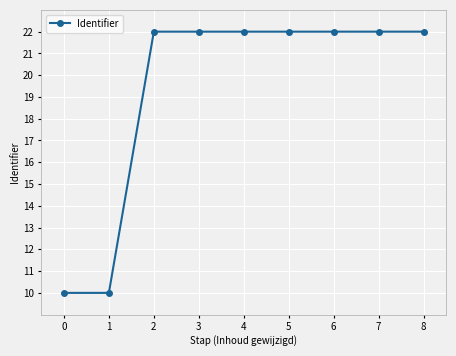

What is the maximum value shown in the chart?

22.0